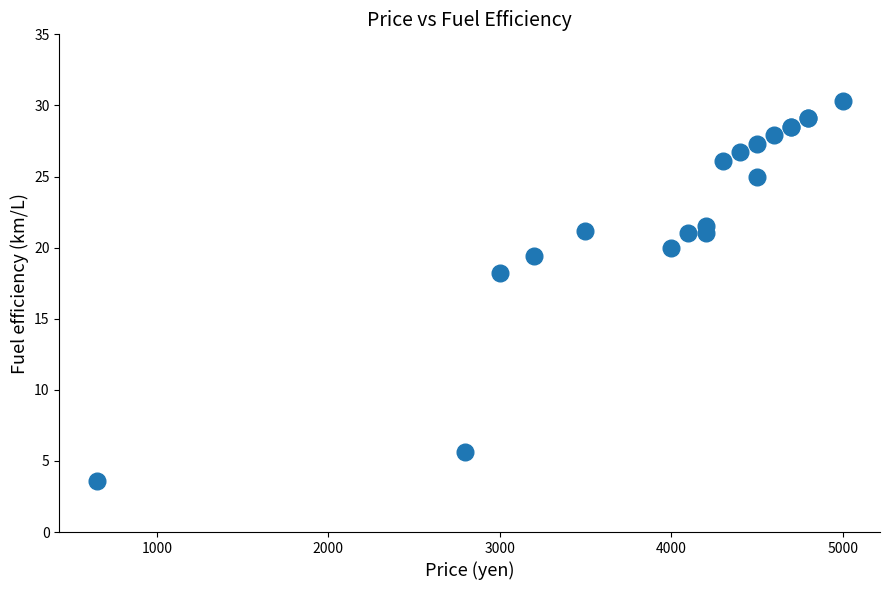

What Y value in the scatter plot is closest to 16?

18.2